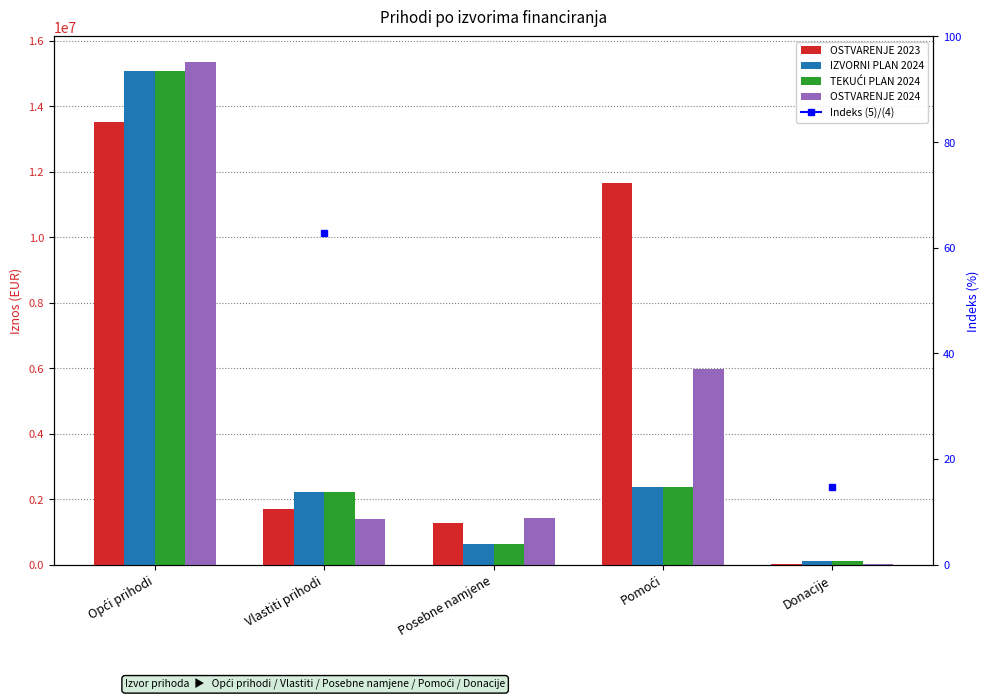

Which category has the highest value in the OSTVARENJE 2023 series?

Opći prihodi